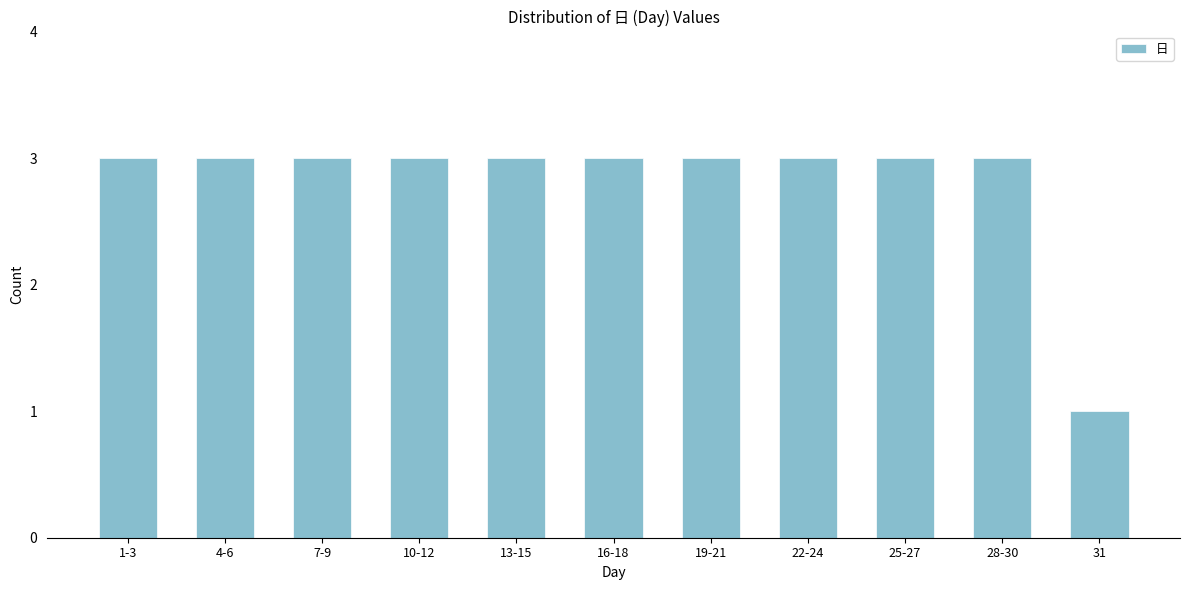

Reading left to right, what are all the values shown in this chart?

1-3=3	4-6=3	7-9=3	10-12=3	13-15=3	16-18=3	19-21=3	22-24=3	25-27=3	28-30=3	31=1